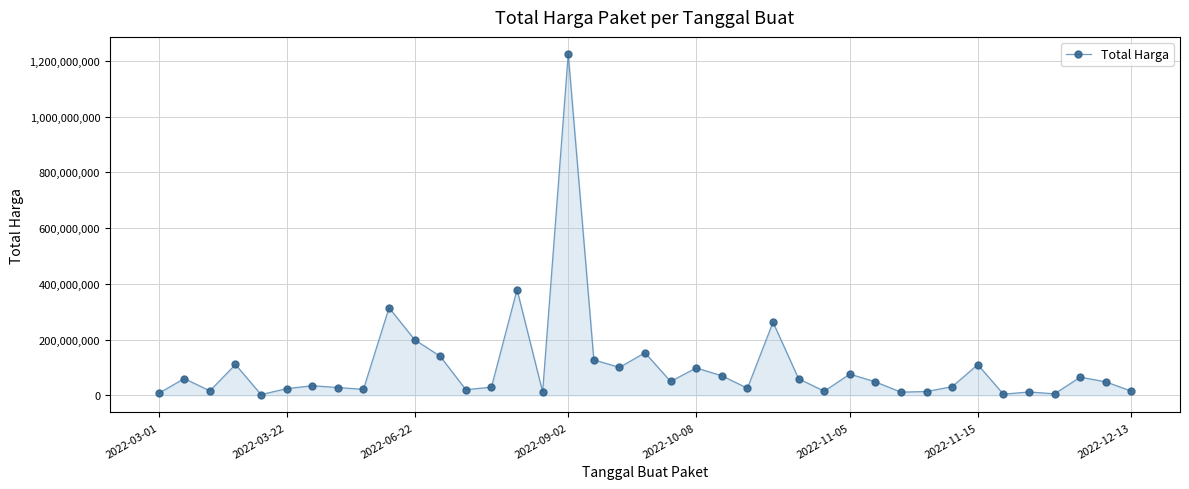

How many categories are shown in the chart?

39